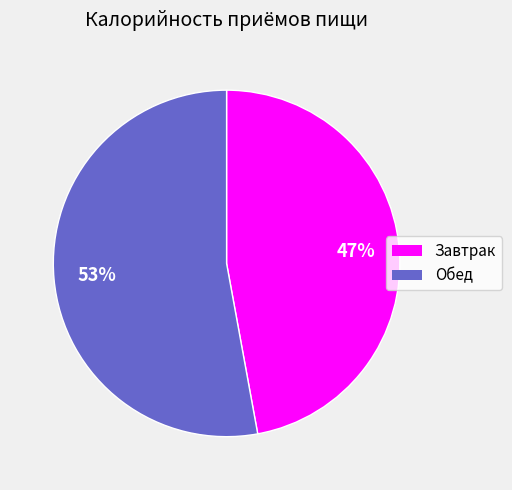

Is it true that Обед is 66% of the pie?

False